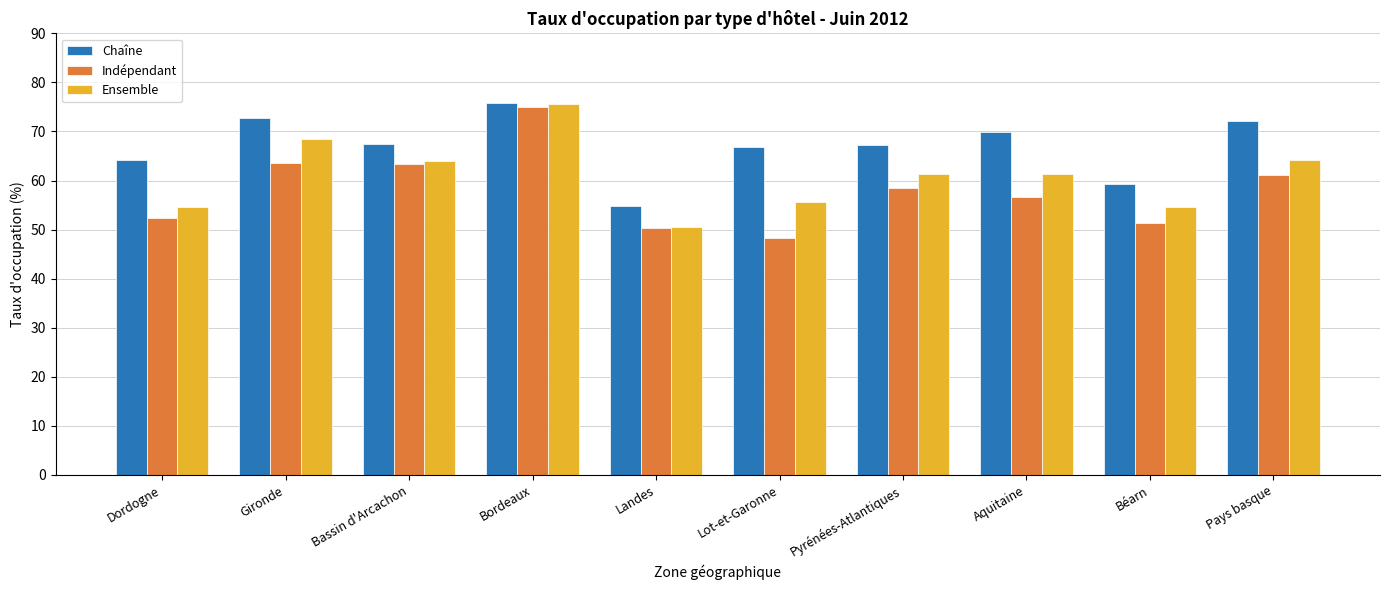

What value does the Indépendant series have at Aquitaine?

56.7